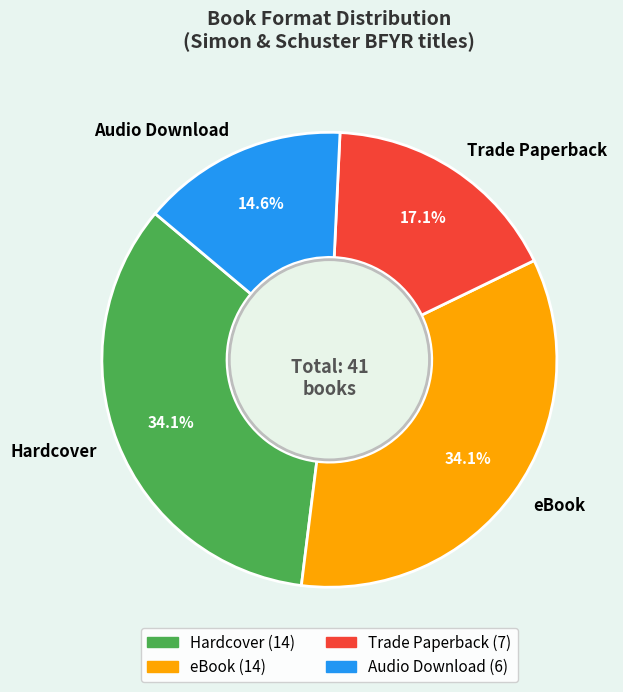

Is Hardcover the majority of the pie?

No